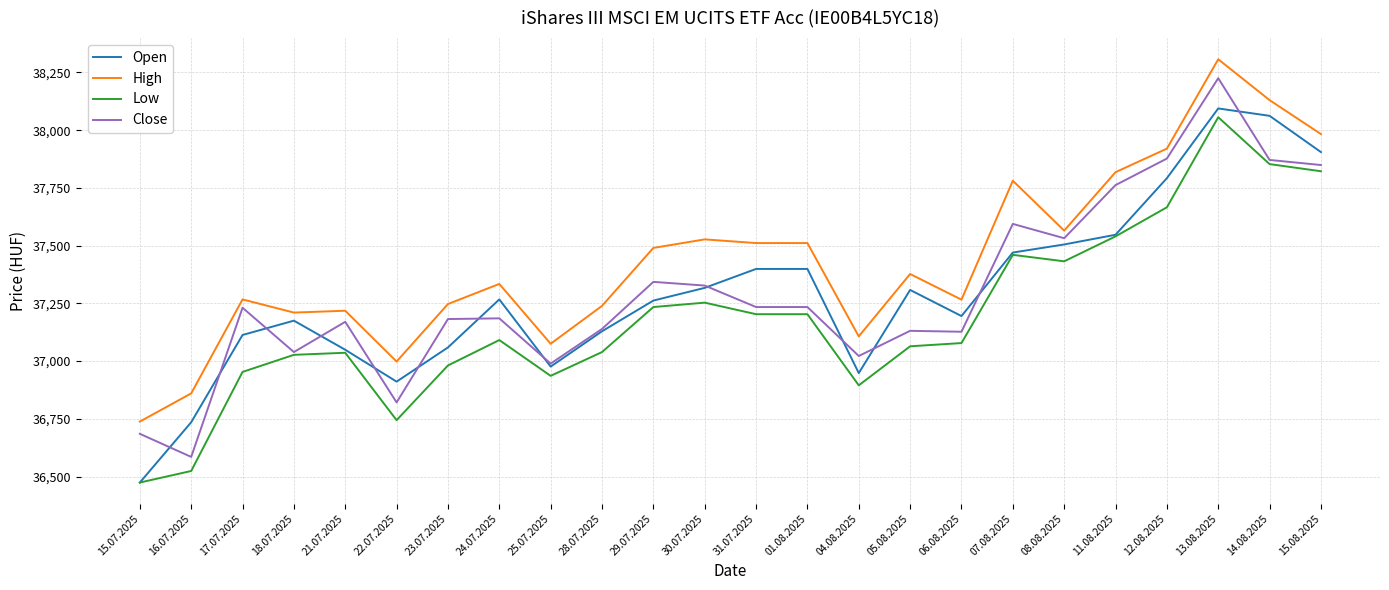

True or false: High has a value of 37920 at 12.08.2025.

True